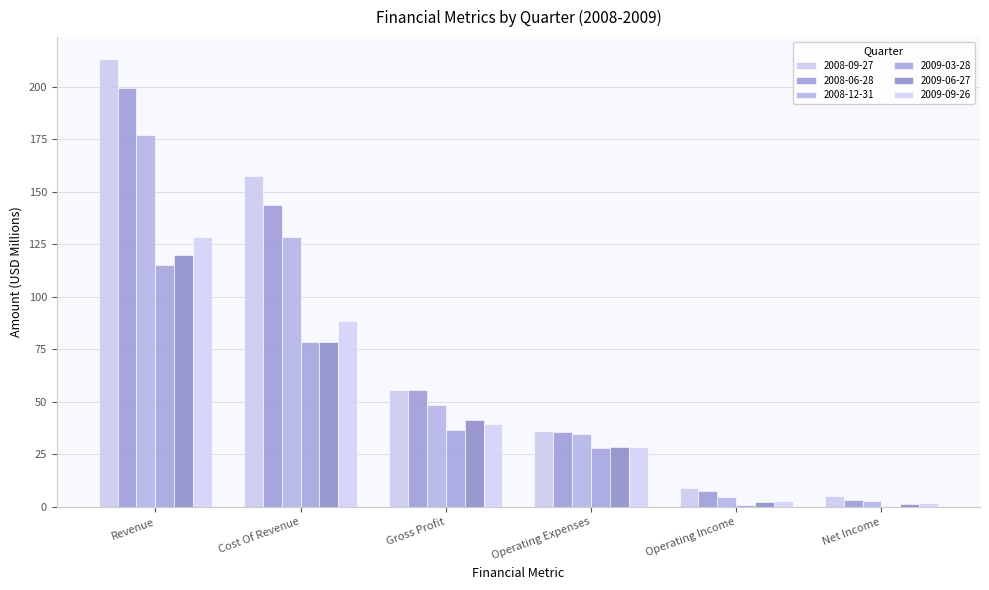

What are all the series names shown in the legend?

2008-09-27, 2008-06-28, 2008-12-31, 2009-03-28, 2009-06-27, 2009-09-26